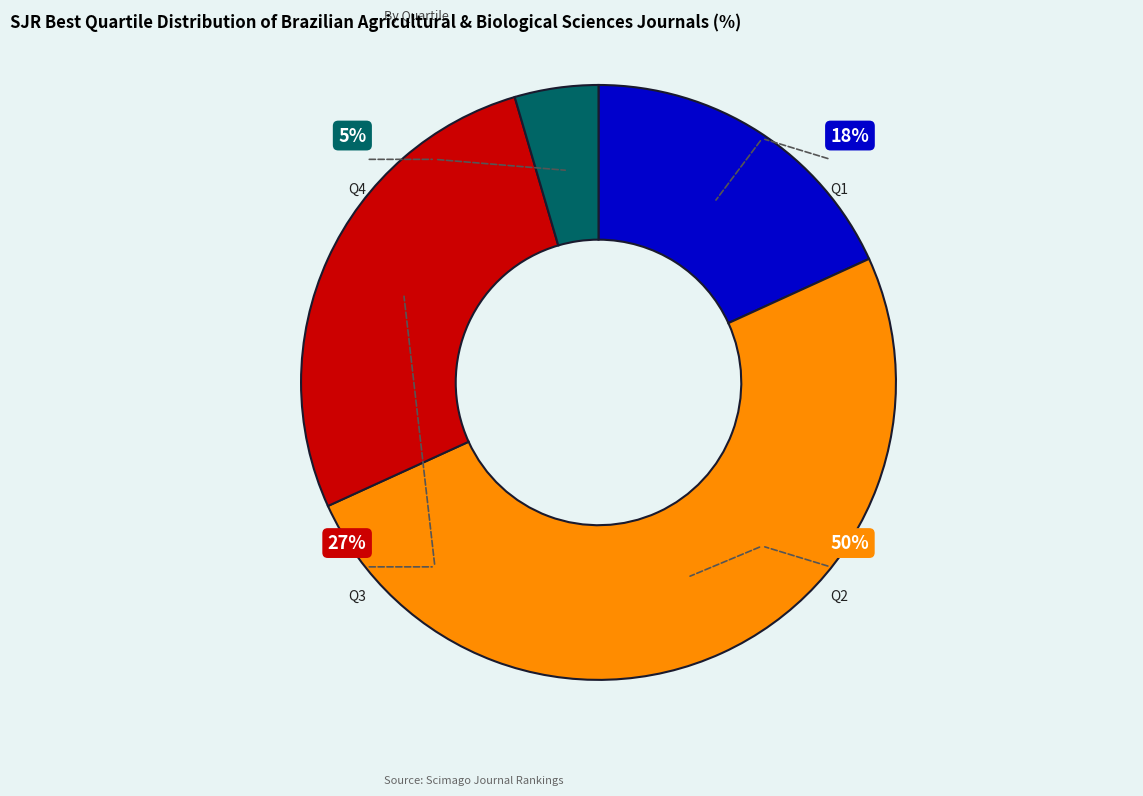

Is Q3 the majority of the pie?

No